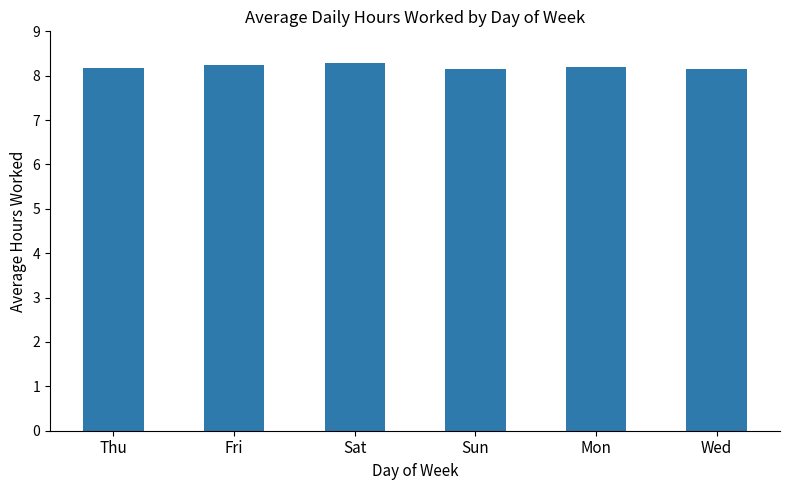

What is the greatest value displayed?

8.3